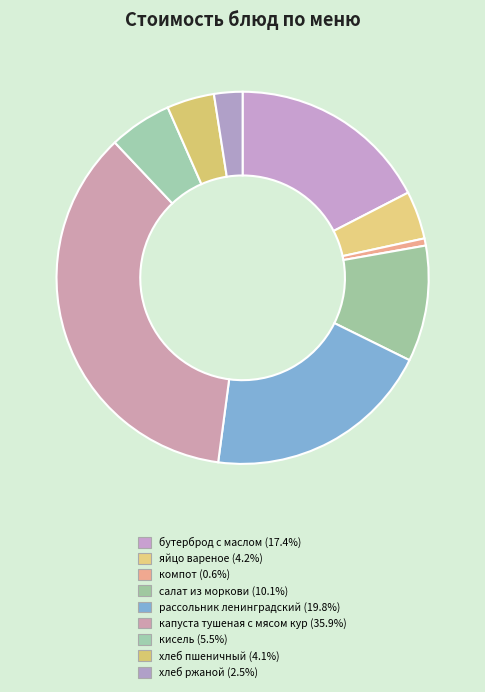

How much of the chart is everything except рассольник ленинградский?

80.2%